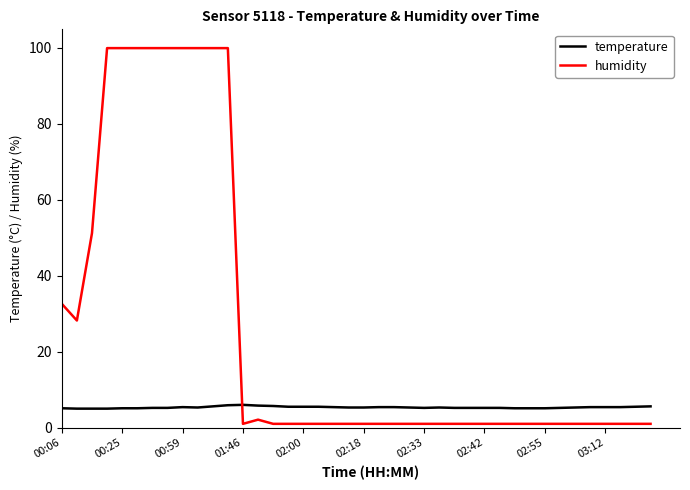

What is the minimum value shown in the chart?

1.0